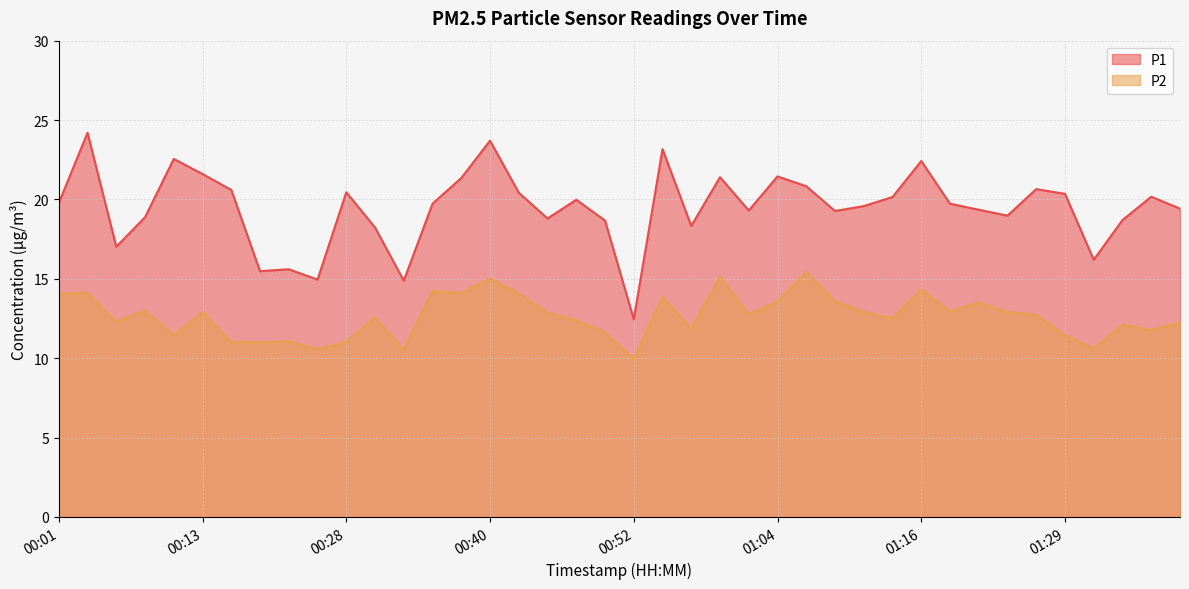

Reading left to right, extract all data points from this chart.

P1: 00:01=19.8	00:03=24.2	00:06=17.0	00:08=18.9	00:11=22.6	00:13=21.6	00:16=20.6	00:21=15.5	00:23=15.6	00:25=14.9	00:28=20.4	00:30=18.2	00:33=14.9	00:35=19.7	00:38=21.4	00:40=23.7	00:42=20.4	00:45=18.8	00:47=20.0	00:50=18.7	00:52=12.4	00:55=23.2	00:57=18.3	00:59=21.4	01:02=19.3	01:04=21.4	01:07=20.8	01:09=19.3	01:12=19.6	01:14=20.1	01:16=22.4	01:19=19.7	01:21=19.4	01:24=19.0	01:26=20.6	01:29=20.4	01:31=16.2	01:33=18.7	01:36=20.2	01:38=19.4
P2: 00:01=14.1	00:03=14.1	00:06=12.3	00:08=13.0	00:11=11.4	00:13=12.9	00:16=11.0	00:21=11.0	00:23=11.1	00:25=10.6	00:28=11.0	00:30=12.6	00:33=10.5	00:35=14.2	00:38=14.1	00:40=15.0	00:42=14.1	00:45=12.8	00:47=12.4	00:50=11.6	00:52=9.9	00:55=13.8	00:57=11.8	00:59=15.1	01:02=12.8	01:04=13.6	01:07=15.4	01:09=13.6	01:12=12.9	01:14=12.5	01:16=14.3	01:19=12.9	01:21=13.5	01:24=12.9	01:26=12.7	01:29=11.4	01:31=10.6	01:33=12.1	01:36=11.8	01:38=12.2